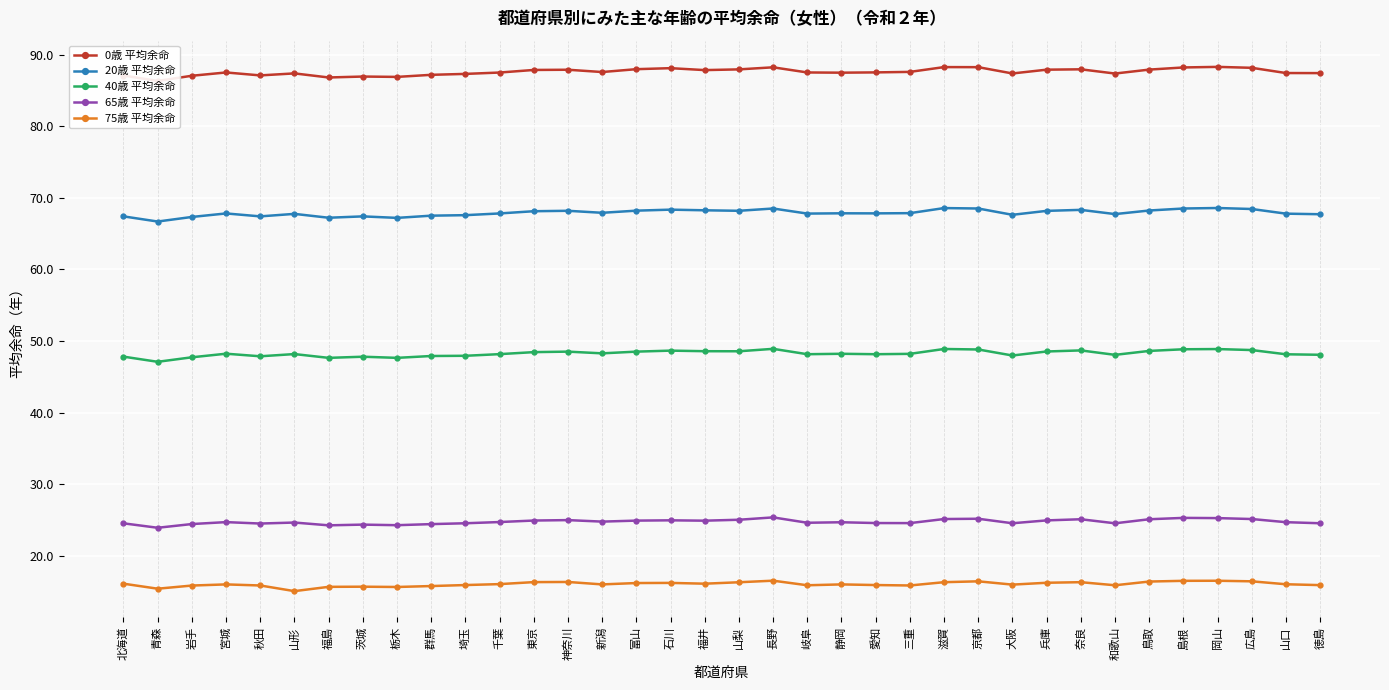

Which category has the highest value across all series?

岡山